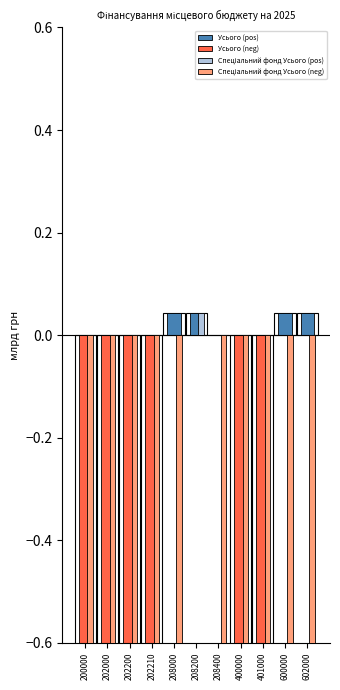

Which category has the lowest value in the Спеціальний фонд Усього (pos) series?

200000